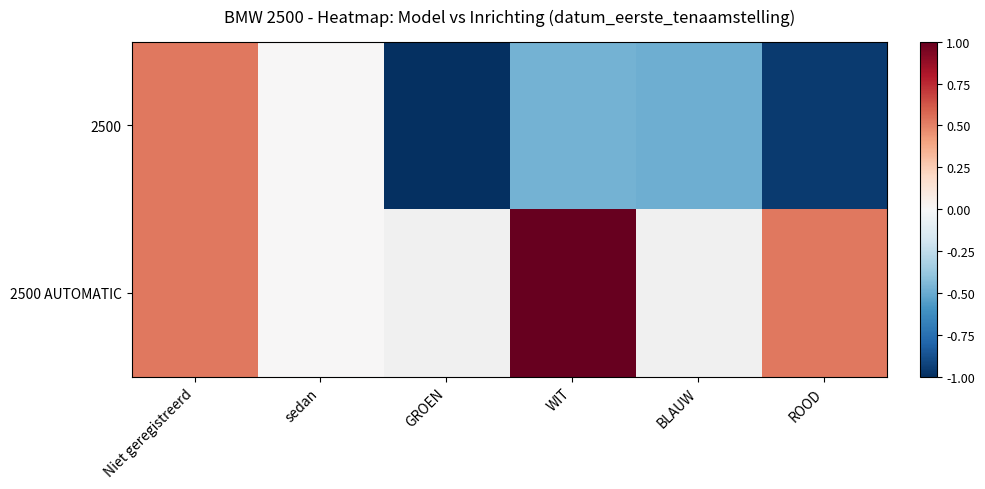

Is it true that 2500 AUTOMATIC equals 1.0 at WIT?

True